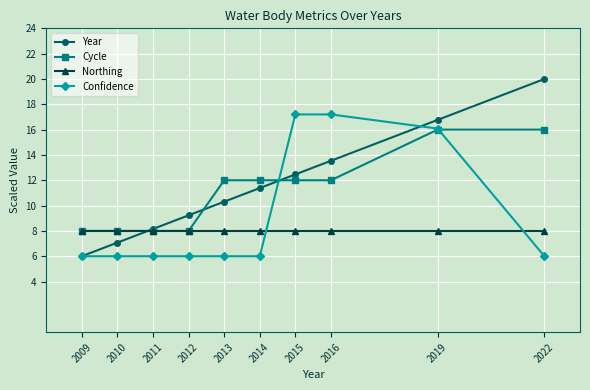

Between 2010 and 2015, which series saw the biggest shift?

Confidence